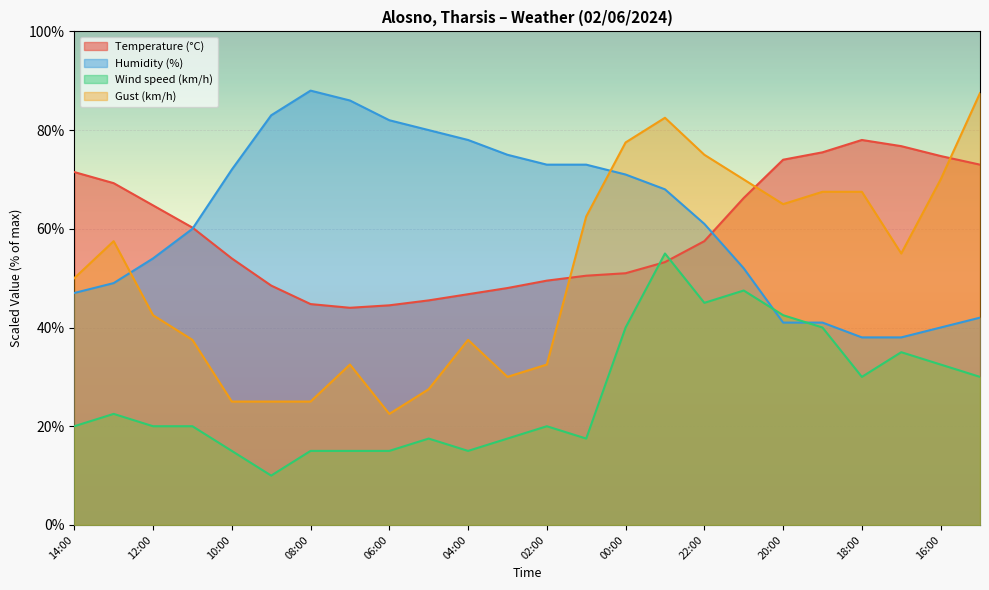

How many intersections are there between Humidity (%) and Gust (km/h)?

2